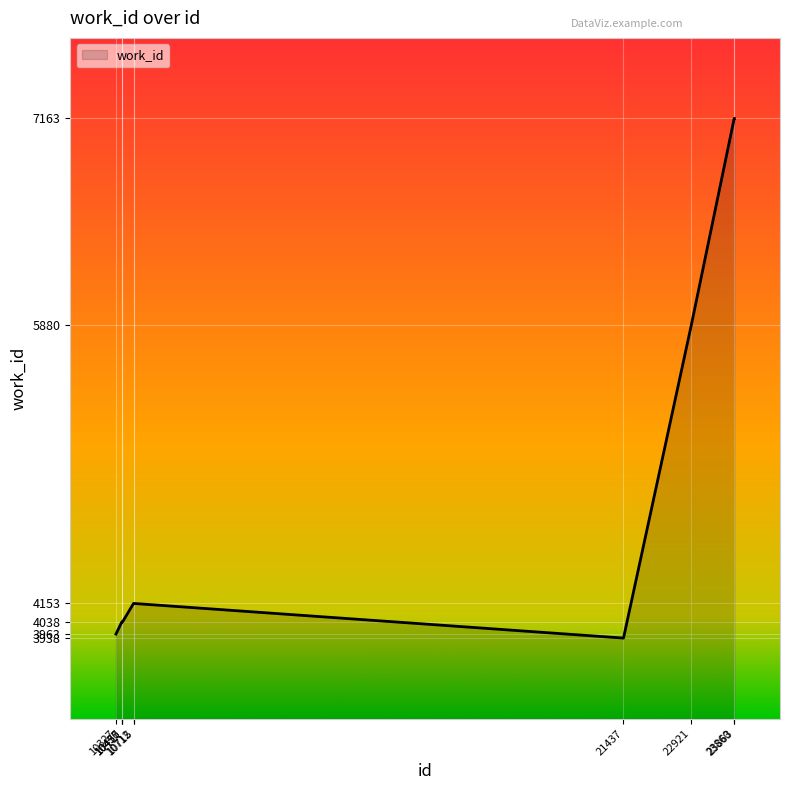

Is it true that the value at 10327 is 3963?

True